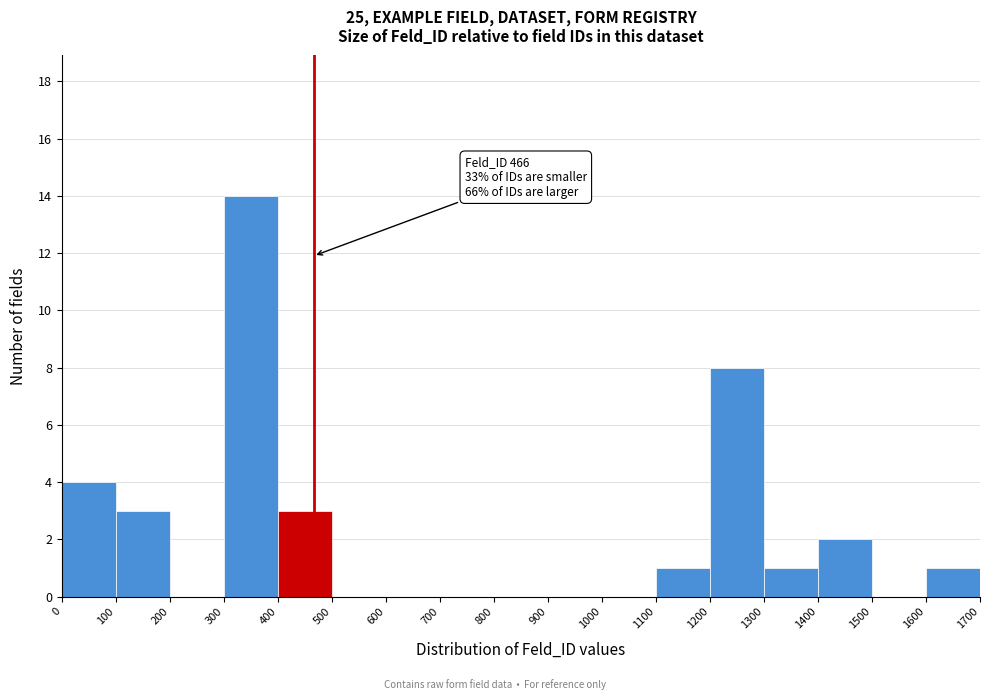

Over which range of the x-axis is the bar tallest?

300 to 400